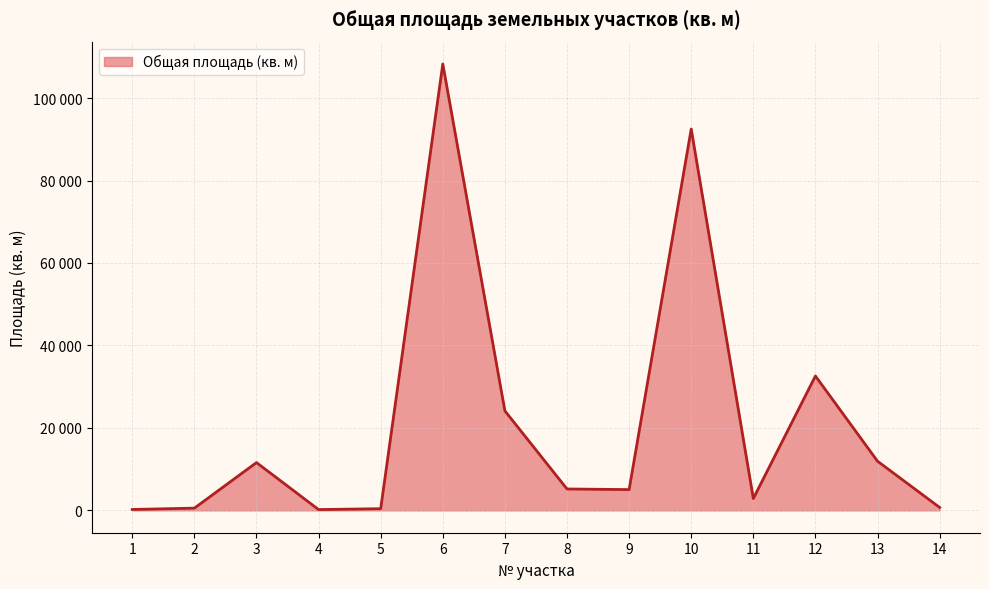

Which label corresponds to the smallest value in the chart?

4